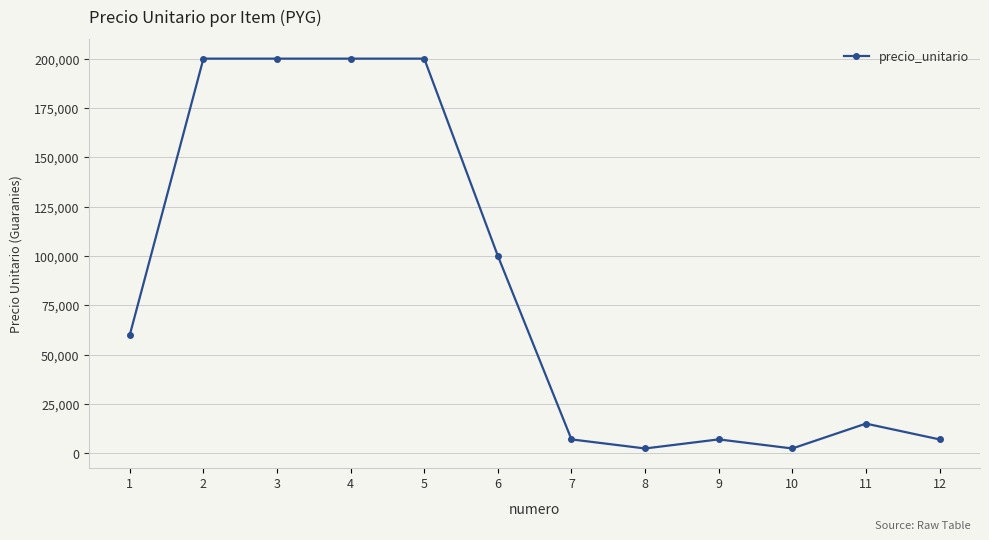

Is it true that the value at 3 is 323191?

False